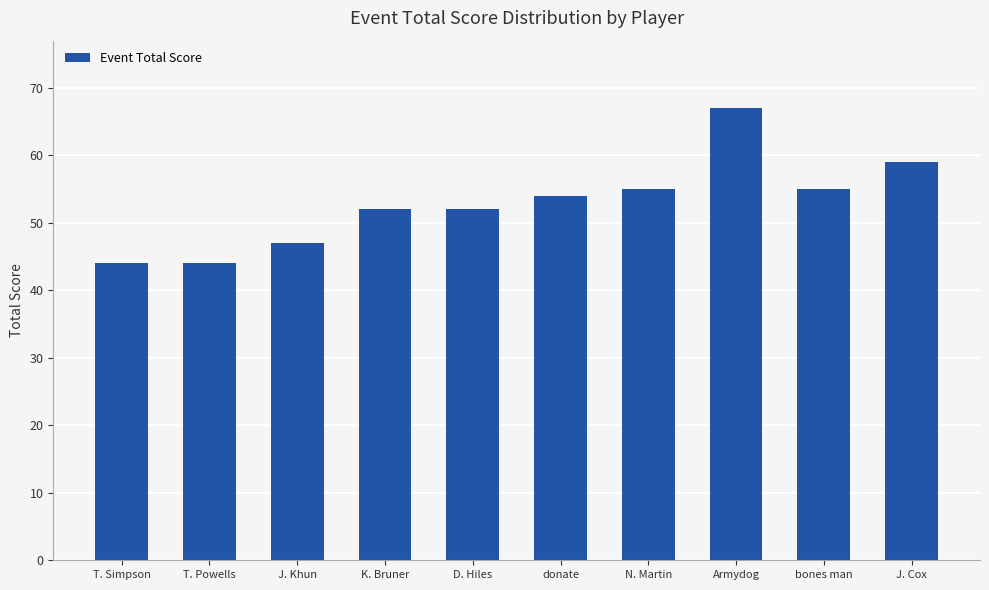

What is the difference between the second highest and minimum values?

15